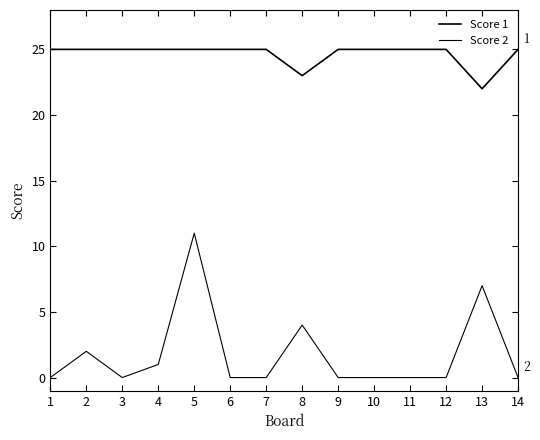

How many lines are shown in the chart?

2